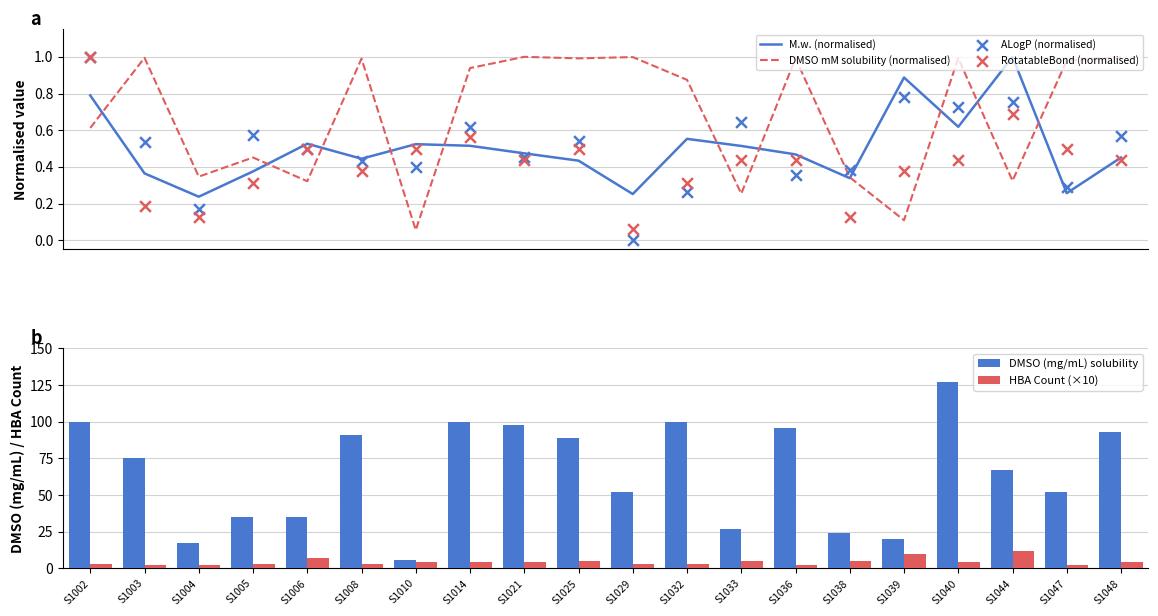

At how many categories does at least one series exceed 16?

19